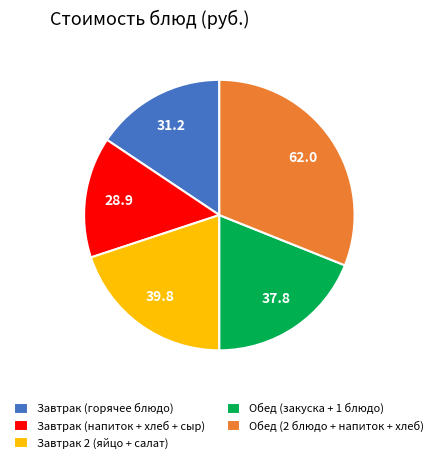

What is the largest slice in the pie chart?

Обед (2 блюдо + напиток + хлеб)